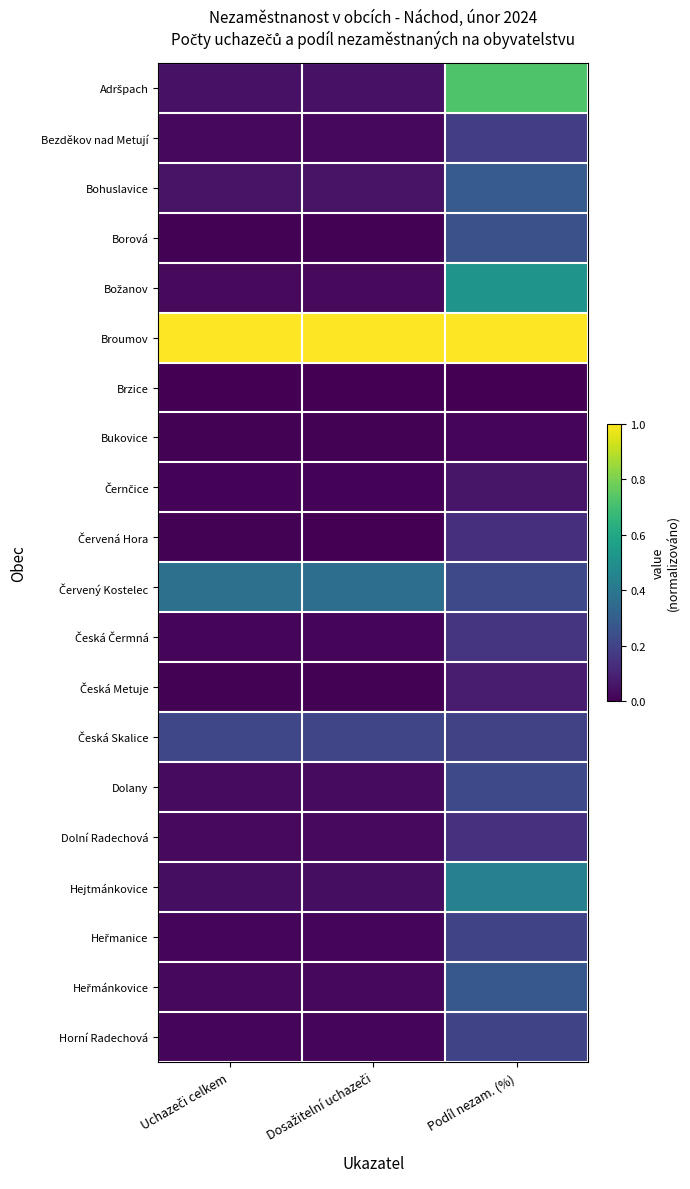

Between Uchazeči celkem and Dosažitelní uchazeči, which is larger?

Uchazeči celkem